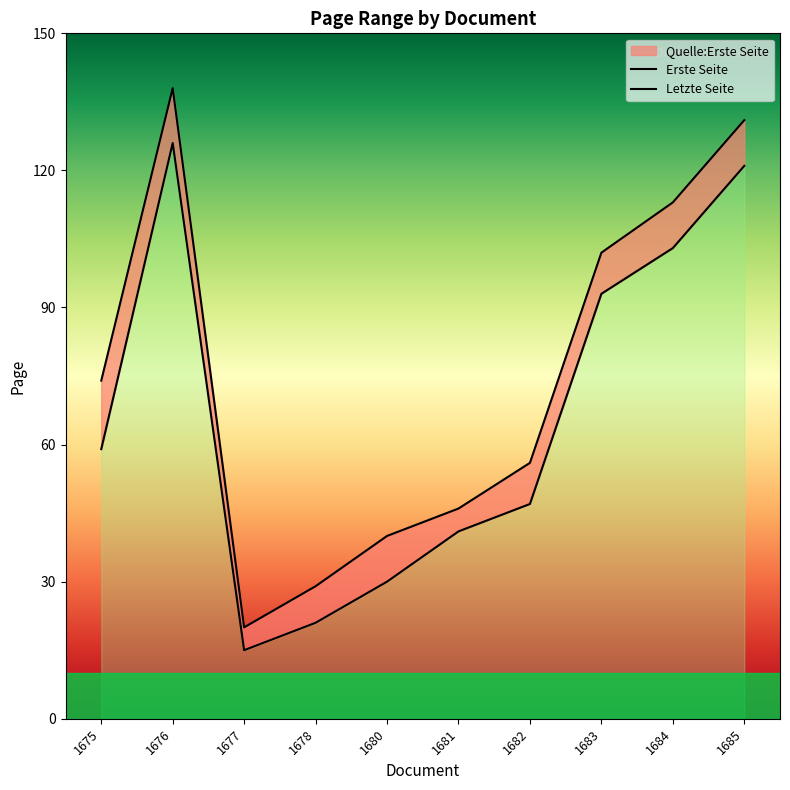

What is the difference between the second highest and second lowest values in the Quelle:Erste Seite series?

100